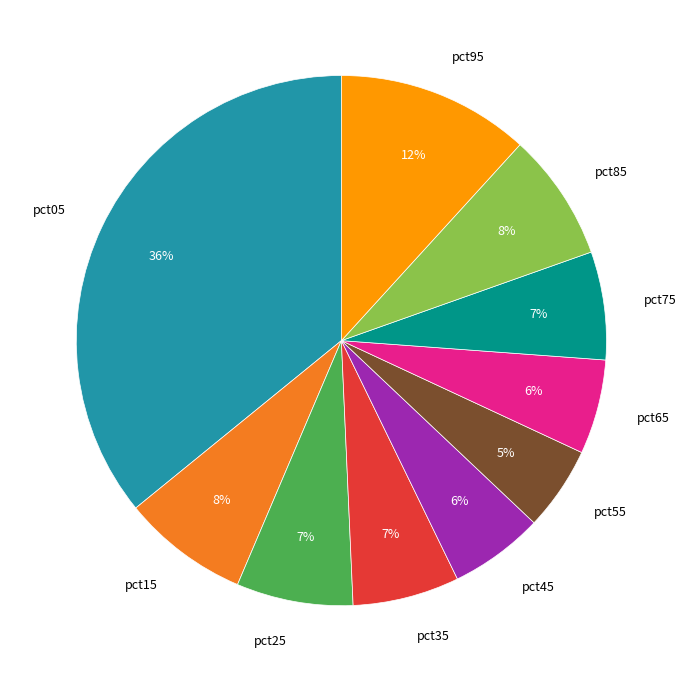

How many slices are in this pie chart?

10